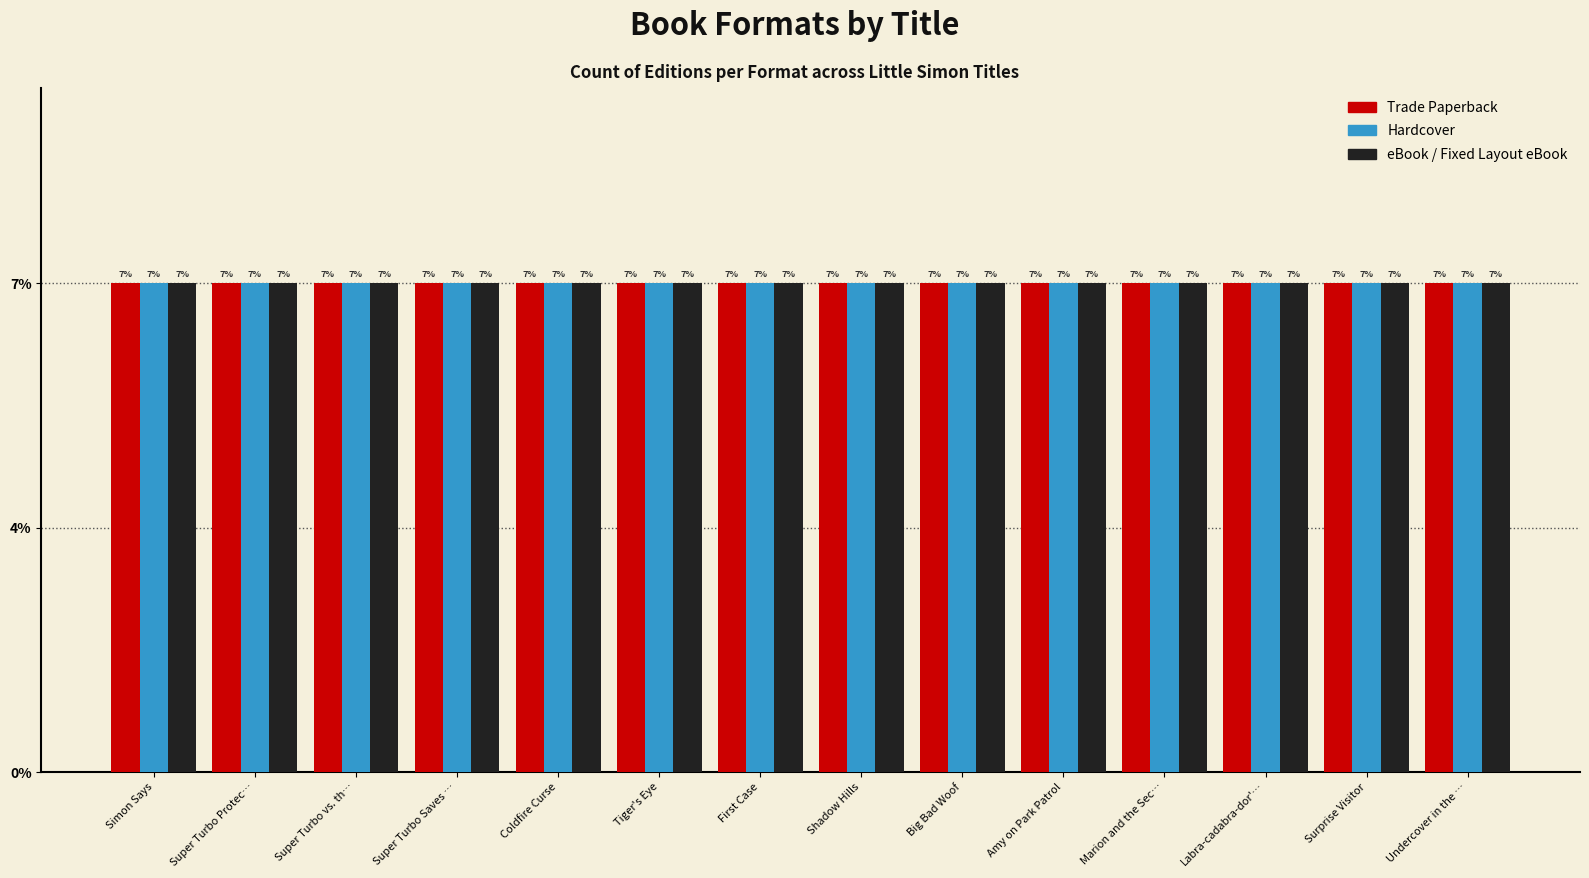

Rank the categories by eBook / Fixed Layout eBook value from lowest to highest.

Simon Says, Super Turbo Protects the World, Super Turbo vs. the Pencil Pointer, Super Turbo Saves the Day!, Coldfire Curse, Tiger's Eye, First Case, Shadow Hills, Big Bad Woof, Amy on Park Patrol, Marion and the Secret Letter, Labra-cadabra-dor's Revenge, Surprise Visitor, Undercover in the Bow-Wow Club